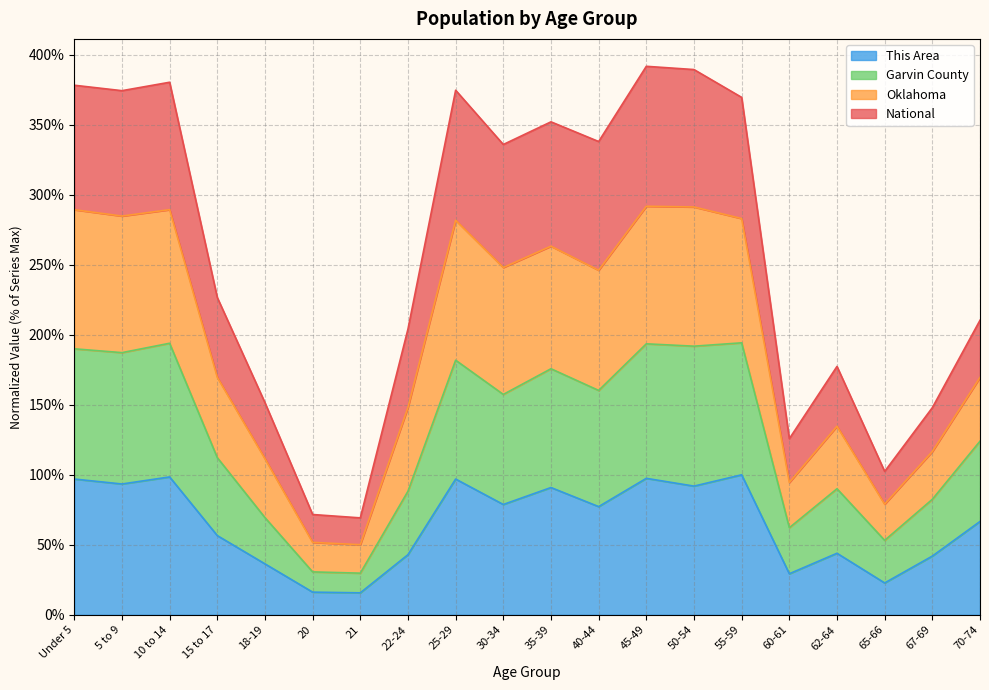

What position from the left is 50-54?

14